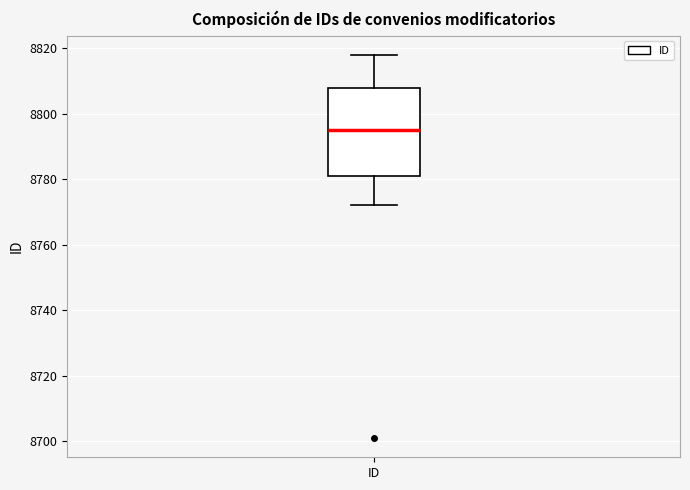

Transcribe this box plot: give where the median line is, the range the box spans, and where the two whiskers end, as read against the y-axis. The values are not printed on the chart, so give them approximately, as read against the axis.

median 8796, box 8782 to 8808, whiskers 8772 to 8818